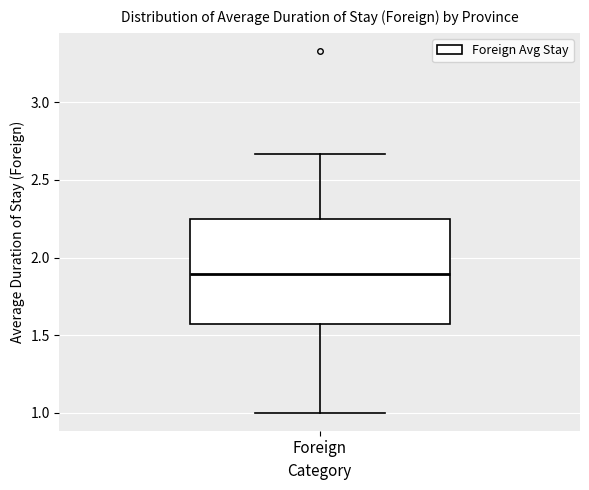

Read this box plot against the y-axis: the position of the median line, the range covered by the box, and the ends of both whiskers. The values are not printed on the chart, so give them approximately, as read against the axis.

median 1.90, box 1.55 to 2.25, whiskers 1.00 to 2.65